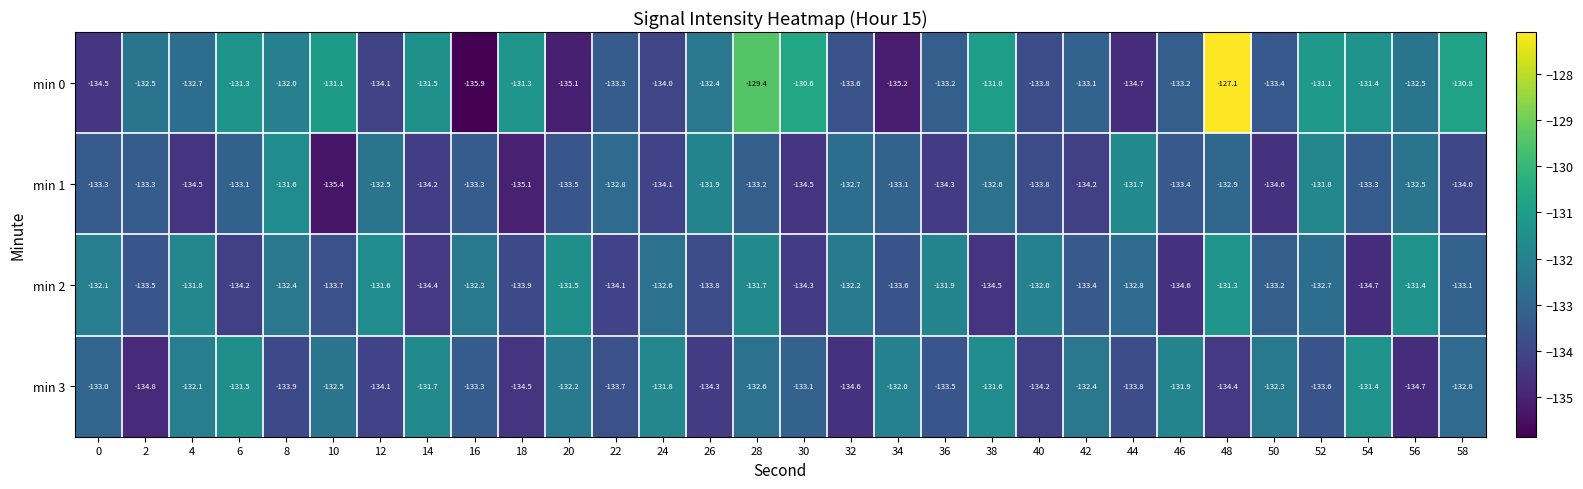

What is the difference between the second highest and second lowest values in the min 2 series?

3.2